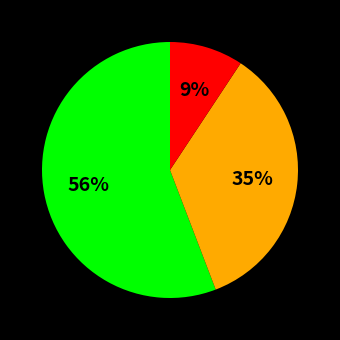

Is there any slice that represents more than half of the pie?

Yes